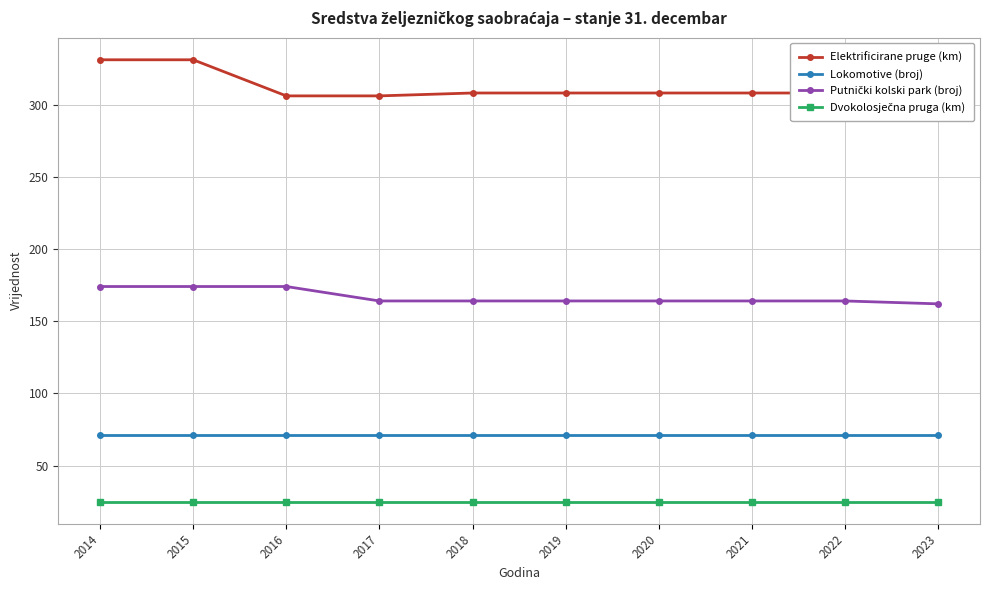

What is the value of the Lokomotive (broj) point at the 1st from the left?

71